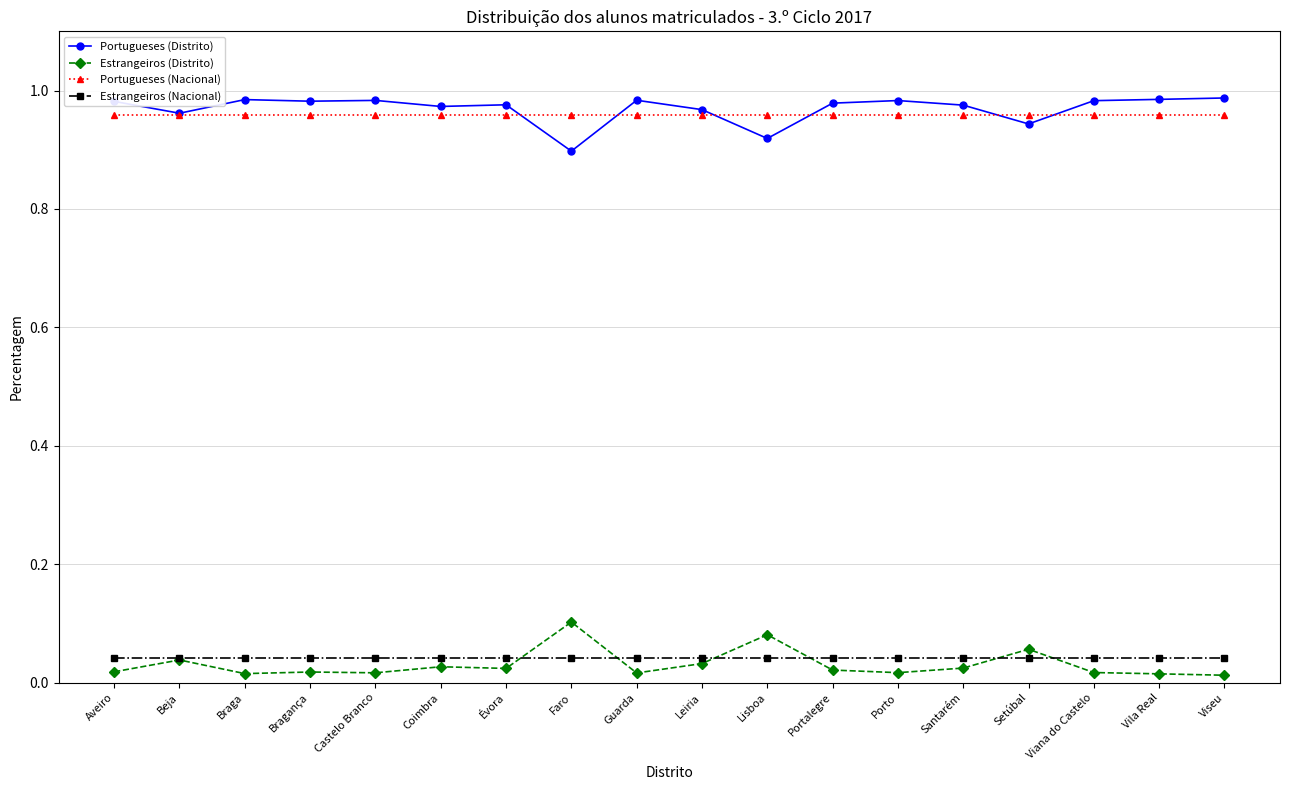

What is the total value across all series at Castelo Branco?

2.0